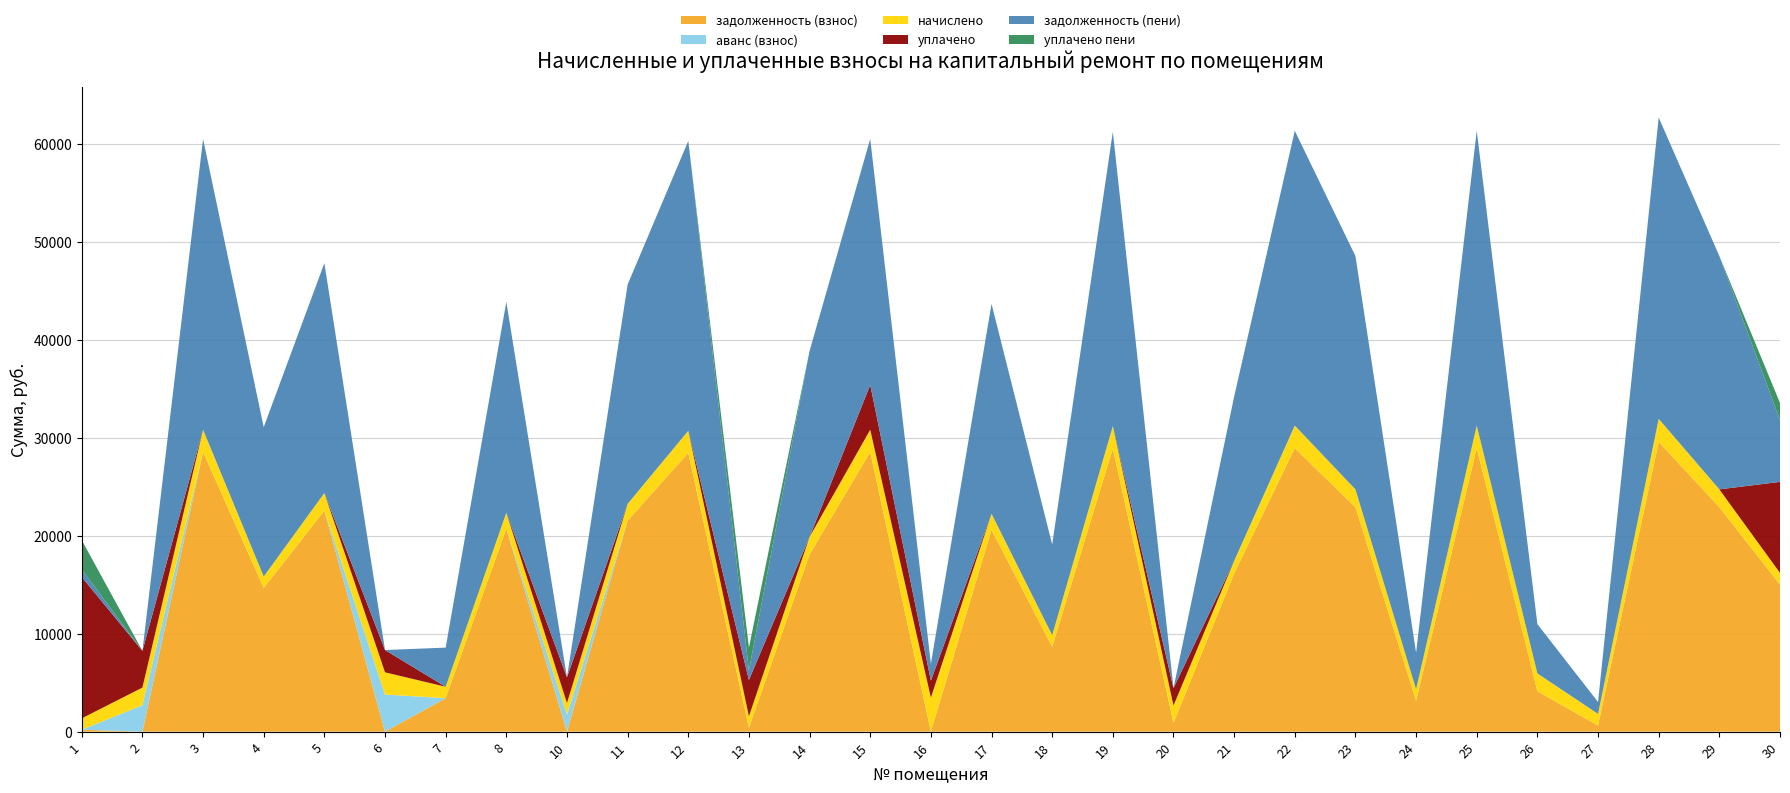

Reading left to right, extract all data points from this chart.

задолженность (взнос): 1=193.7	2=0.0	3=28540.0	4=14662.3	5=22557.5	6=0.0	7=3412.7	8=20693.9	10=0.0	11=21527.6	12=28442.0	13=388.7	14=18080.0	15=28540.0	16=0.0	17=20596.0	18=8656.7	19=28883.3	20=885.3	21=16133.4	22=28932.4	23=22900.8	24=3136.4	25=28932.4	26=4121.2	27=616.3	28=29569.9	29=22900.8	30=15005.6
аванс (взнос): 1=0.0	2=2697.3	3=0.0	4=0.0	5=0.0	6=3783.4	7=0.0	8=0.0	10=1749.2	11=0.0	12=0.0	13=0.0	14=0.0	15=0.0	16=7.6	17=0.0	18=0.0	19=0.0	20=0.0	21=0.0	22=0.0	23=0.0	24=0.0	25=0.0	26=0.0	27=0.0	28=0.0	29=0.0	30=0.0
начислено: 1=1162.2	2=1797.9	3=2269.8	4=1166.1	5=1794.0	6=2268.7	7=1166.1	8=1645.8	10=1166.1	11=1712.1	12=2262.0	13=1166.1	14=1794.0	15=2269.8	16=3459.3	17=1638.0	18=1189.5	19=2297.1	20=1774.5	21=1283.1	22=2301.0	23=1821.3	24=1185.6	25=2301.0	26=1817.4	27=1193.4	28=2351.7	29=1821.3	30=1193.4
уплачено: 1=14419.7	2=3745.0	3=0.0	4=0.0	5=0.0	6=2274.0	7=0.0	8=0.0	10=2626.2	11=0.0	12=0.0	13=3713.3	14=0.2	15=4572.2	16=1734.0	17=0.0	18=0.0	19=0.0	20=1772.5	21=0.0	22=0.0	23=0.0	24=0.0	25=0.0	26=0.0	27=0.0	28=0.0	29=0.0	30=9288.8
задолженность (пени): 1=774.8	2=0.0	3=29674.9	4=15245.3	5=23454.5	6=0.0	7=3995.7	8=21516.8	10=0.0	11=22383.7	12=29573.0	13=971.8	14=18977.0	15=25102.7	16=1722.0	17=21415.0	18=9251.5	19=30031.9	20=0.0	21=16775.0	22=30082.9	23=23811.4	24=3729.2	25=30082.9	26=5029.9	27=1213.0	28=30745.7	29=23811.4	30=6313.5
уплачено пени: 1=2982.3	2=0.0	3=0.0	4=0.0	5=0.0	6=0.0	7=0.0	8=0.0	10=0.8	11=0.0	12=0.0	13=2340.7	14=0.0	15=0.0	16=0.0	17=0.0	18=0.0	19=0.0	20=3.5	21=0.0	22=0.0	23=0.0	24=0.0	25=0.0	26=0.0	27=0.0	28=0.0	29=0.0	30=1737.4